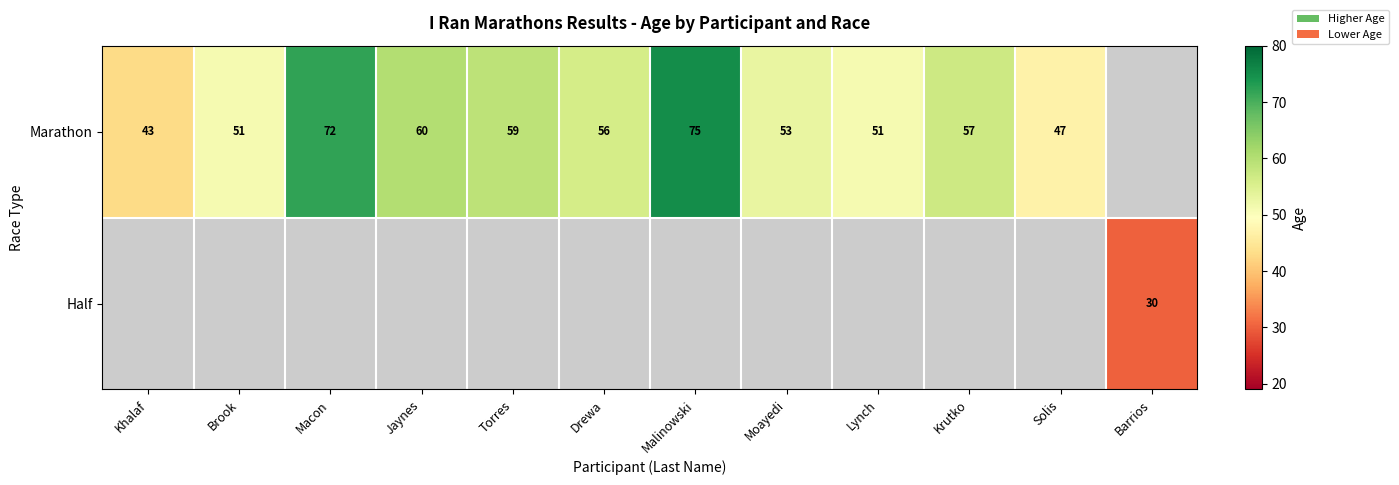

The Marathon series shows 75 at Malinowski. True or false?

True